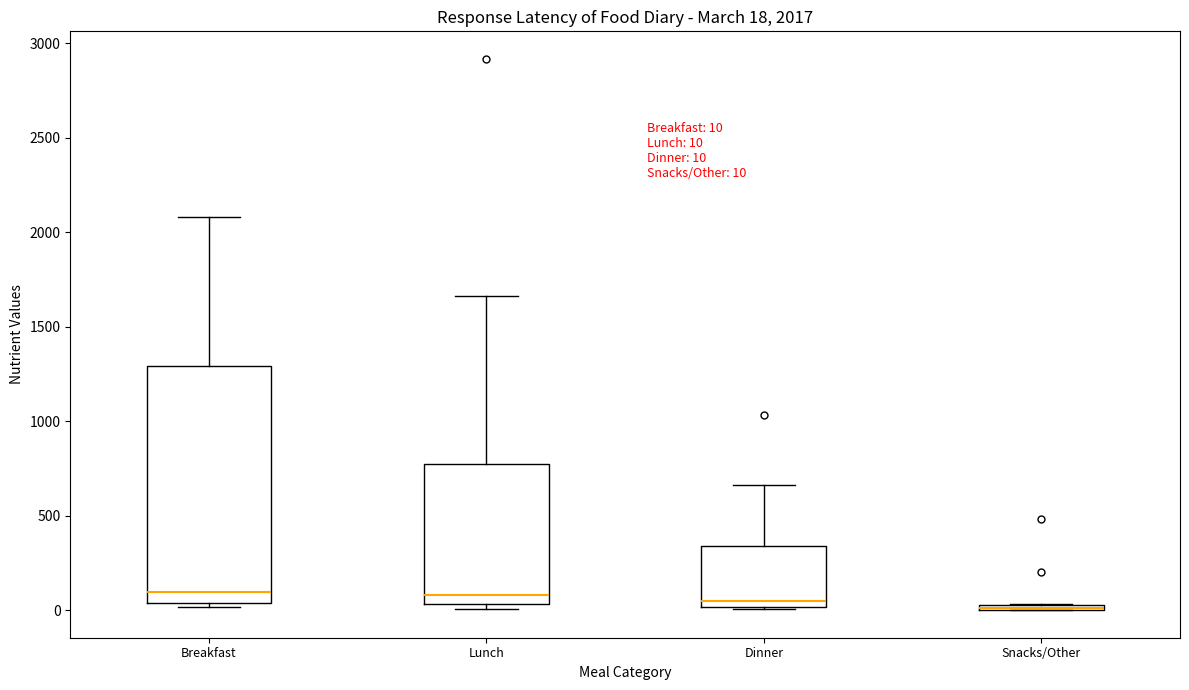

Comparing the boxes themselves (not the whiskers), which one is the tallest?

Breakfast